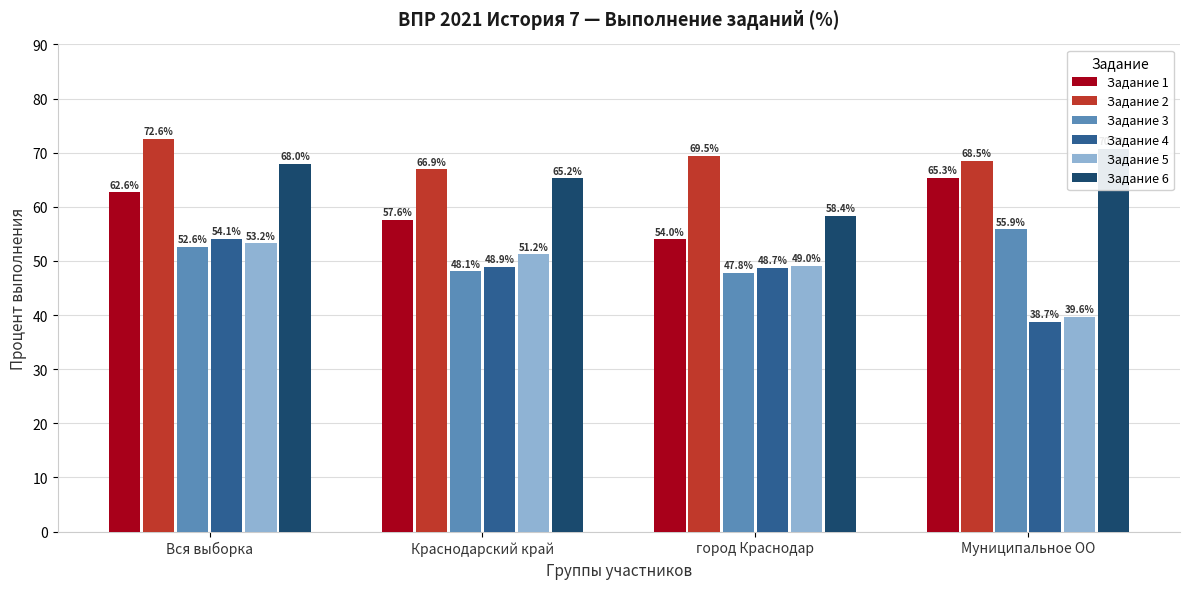

Does the chart contain any negative values?

No